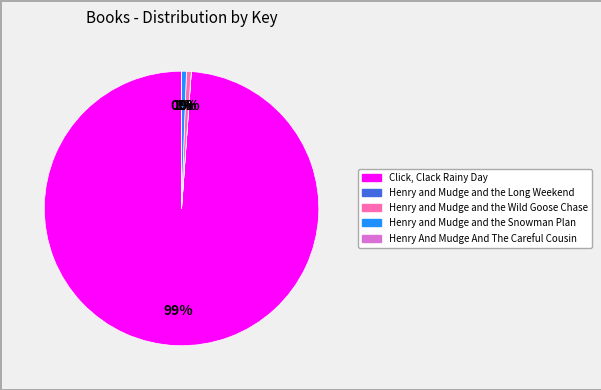

To the nearest percent, what is the average slice percentage?

20%